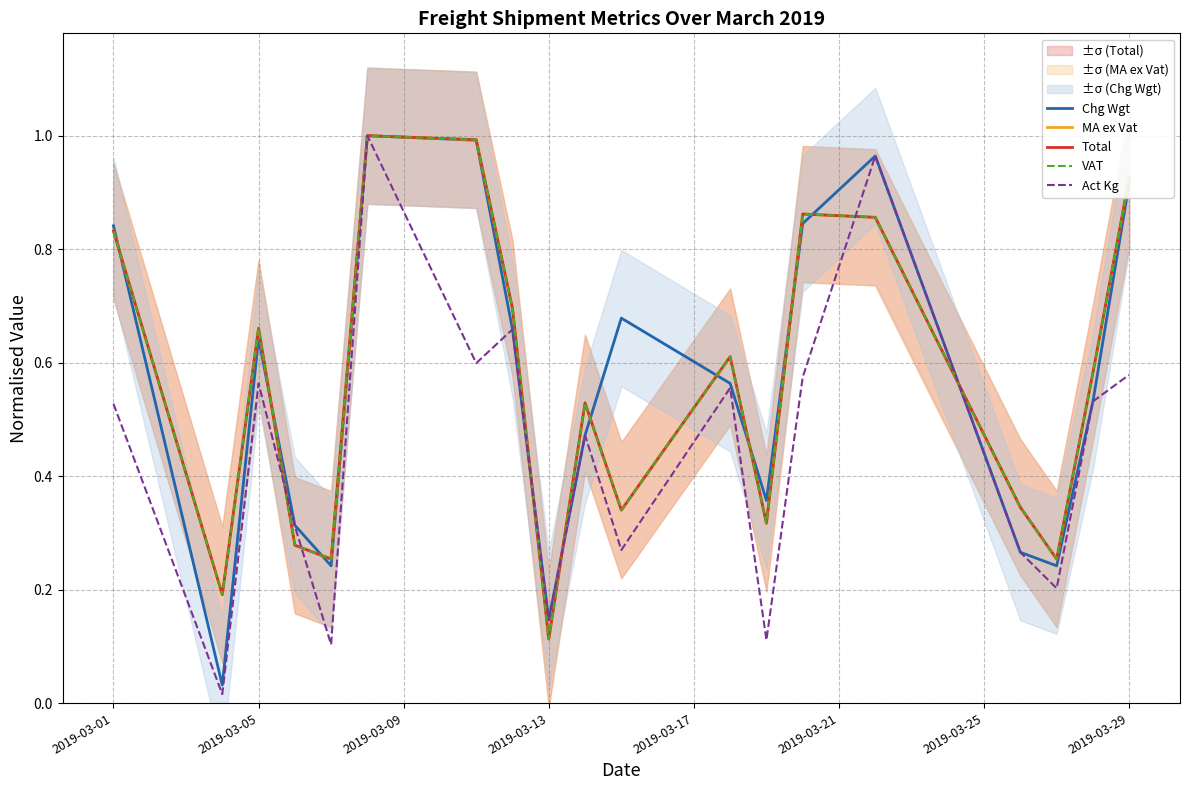

At which label is MA ex Vat closest to 0?

2019-03-13